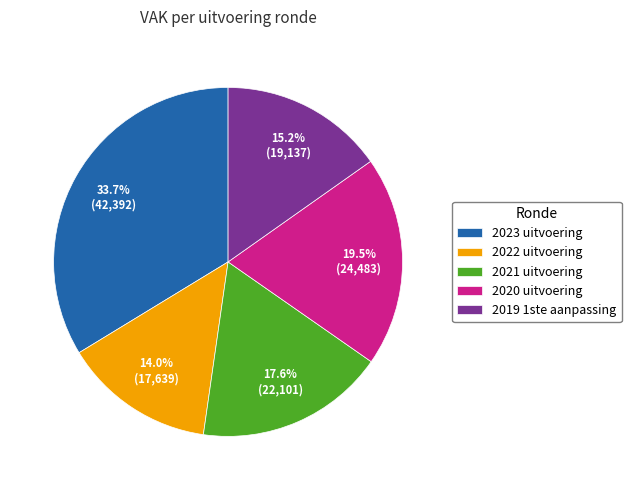

What is the largest slice in the pie chart?

2023 uitvoering